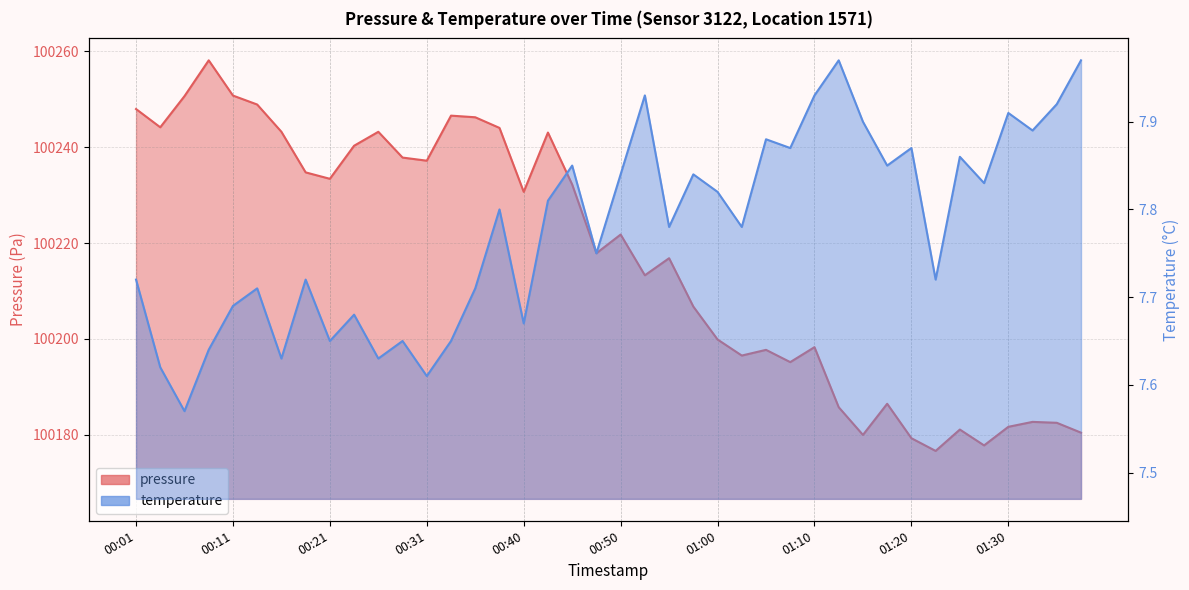

What position from the right is 00:33?

27